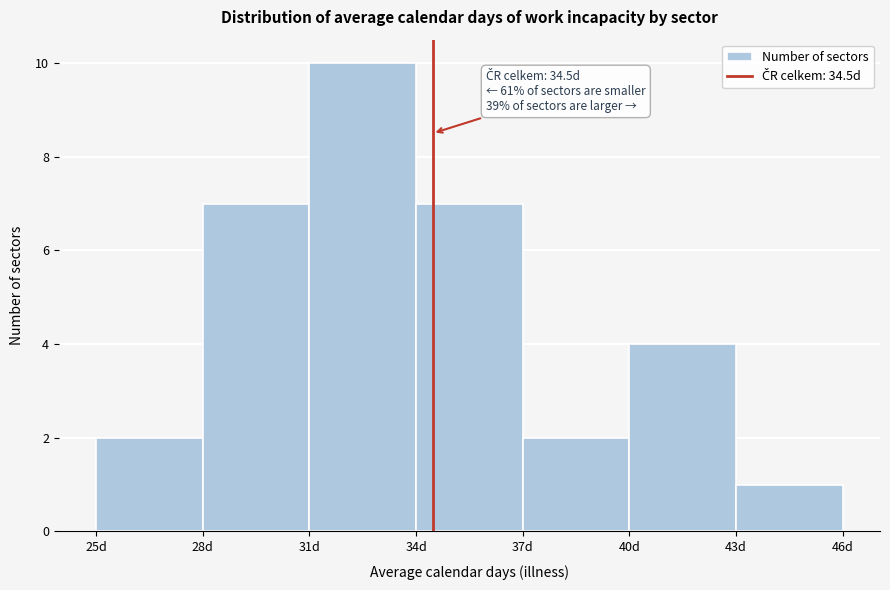

Which range on the x-axis has the tallest bar?

31 to 34